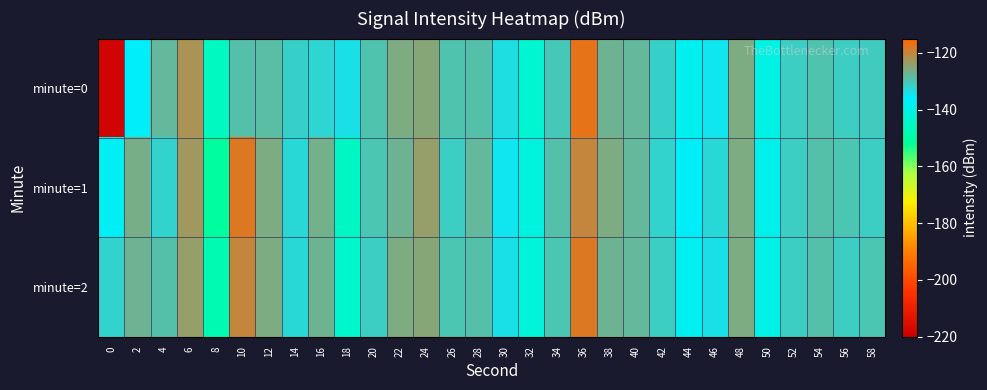

Count the number of data series in this chart.

3